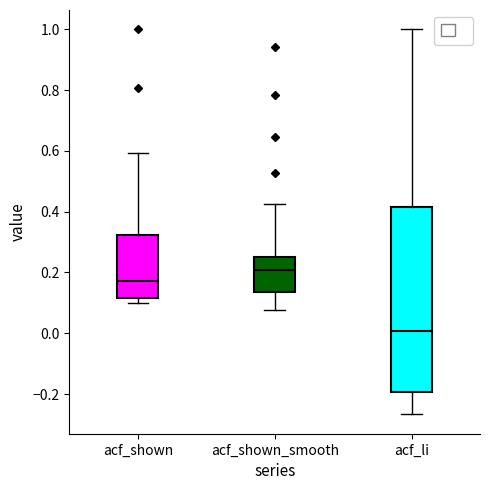

Comparing the boxes themselves (not the whiskers), which one is the tallest?

acf_li